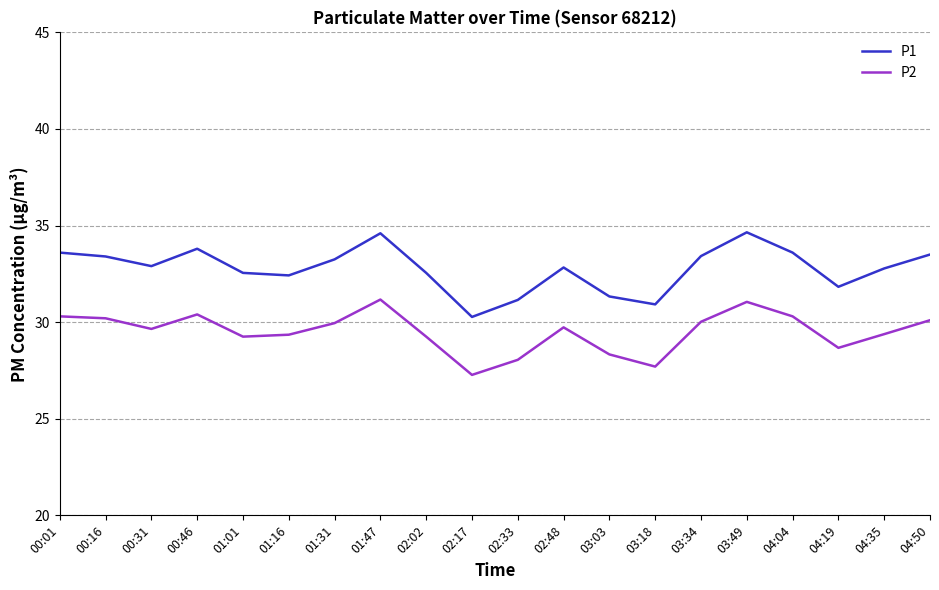

Which series has the largest range (max minus min)?

P1